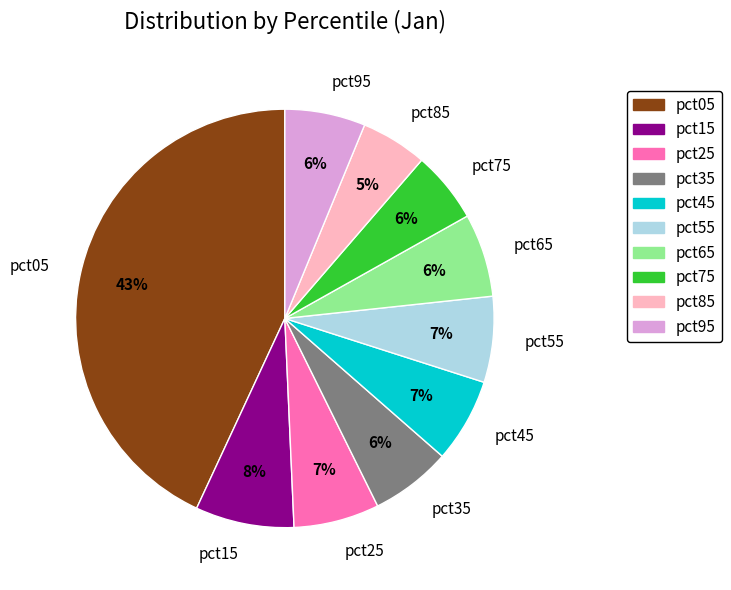

Is the sum of pct85 and pct55 greater than half?

No